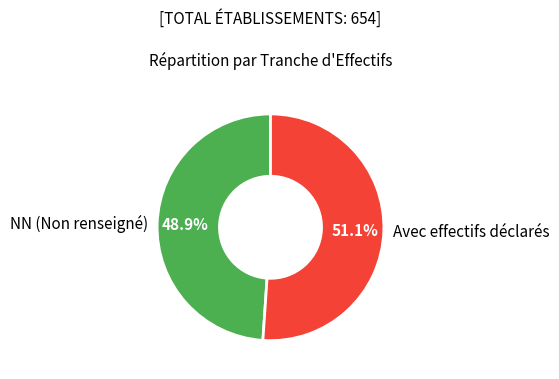

What is the smallest slice in the pie chart?

NN (Non renseigné)